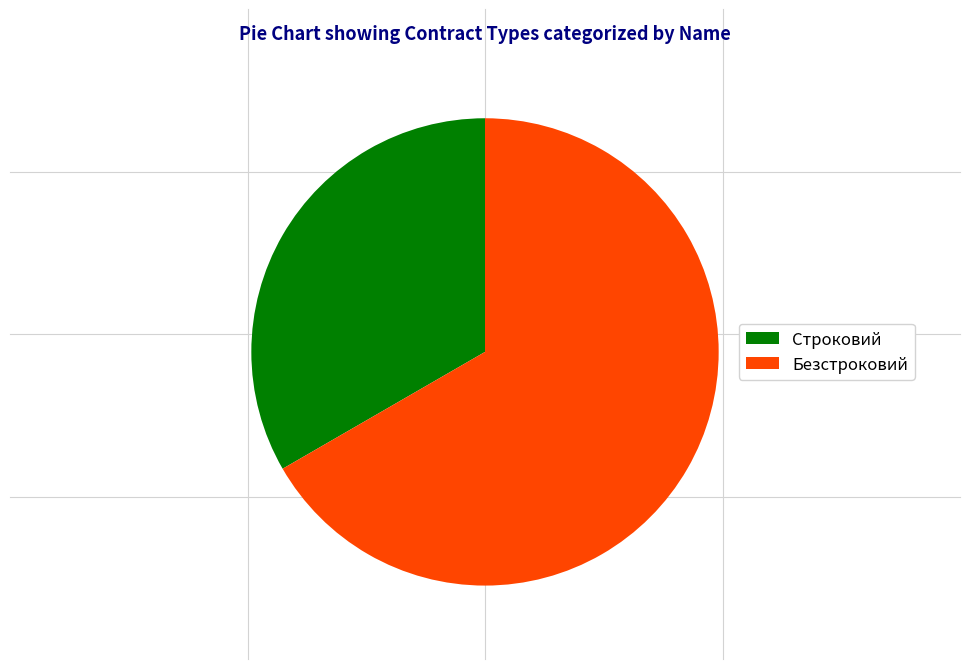

Which slice is the largest?

Безстроковий